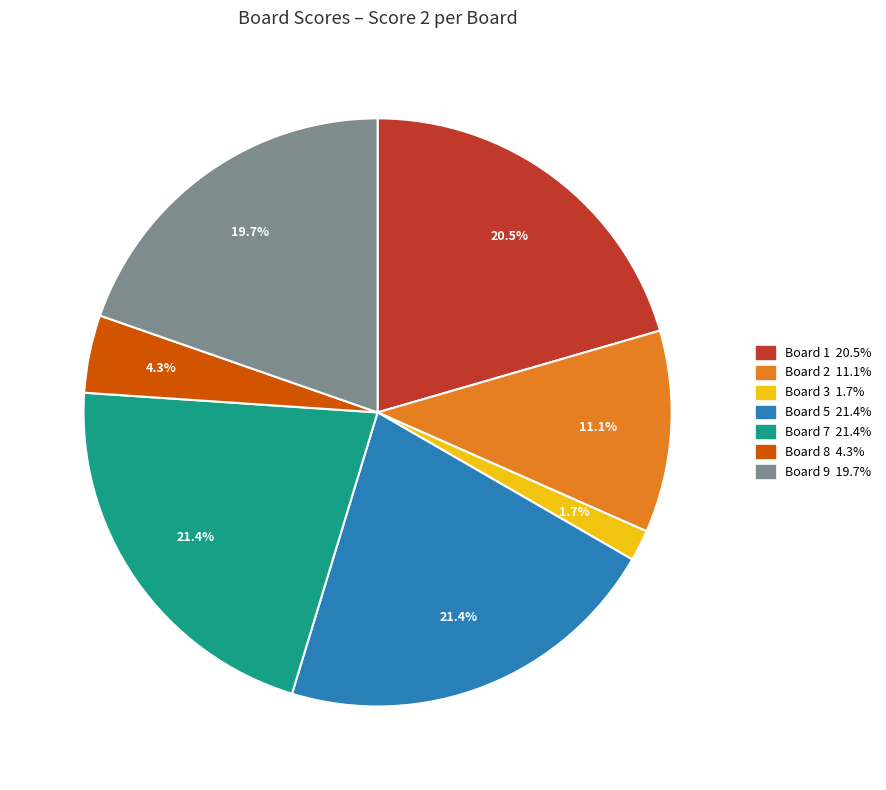

How many segments does this pie chart have?

7